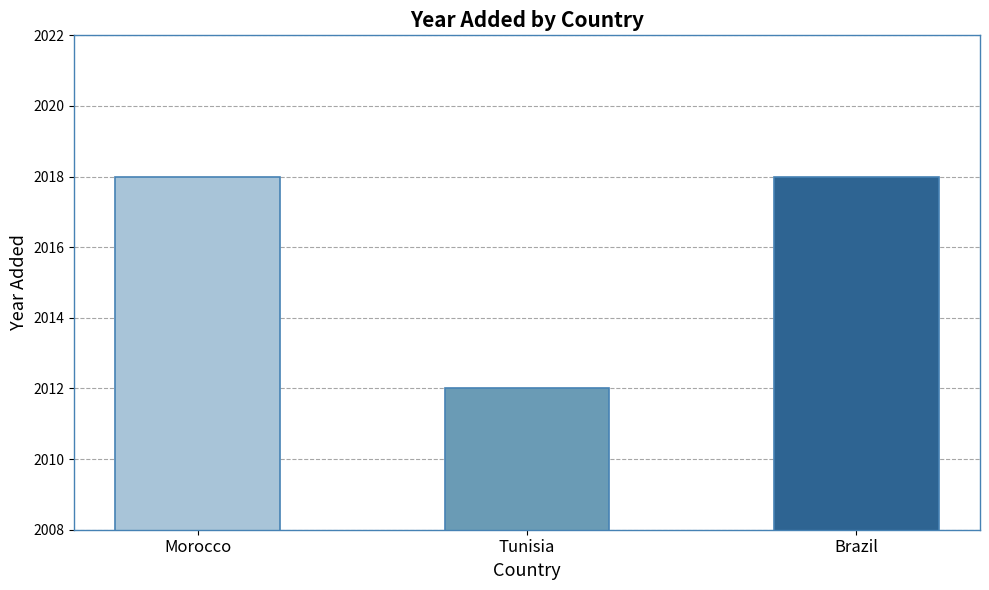

What is the minimum value shown in the chart?

2012